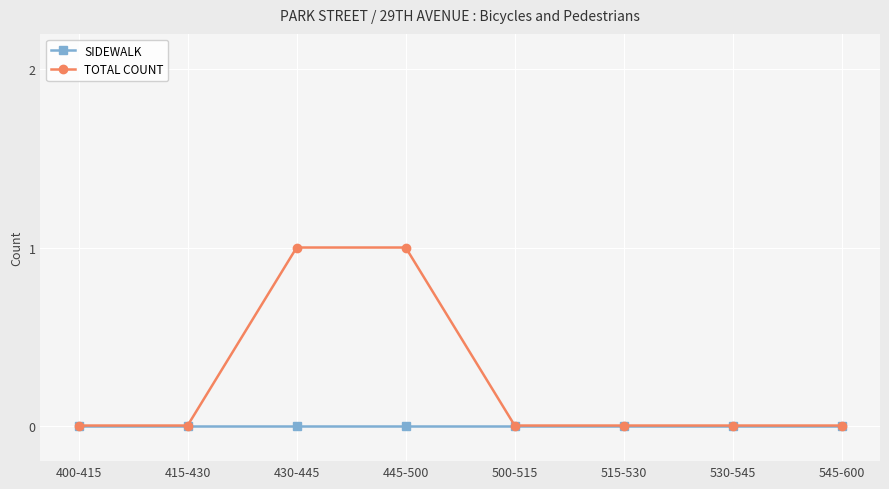

Is the value of TOTAL COUNT at 445-500 greater than the value of SIDEWALK at 400-415?

Yes